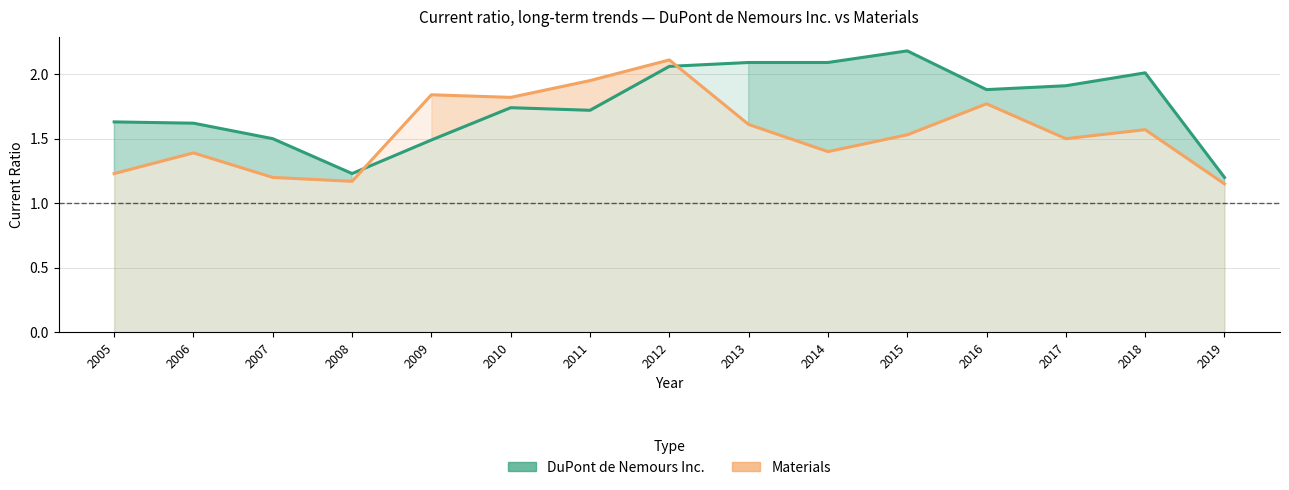

Is the value of DuPont de Nemours Inc. at 2013 greater than the value of Materials at 2005?

Yes